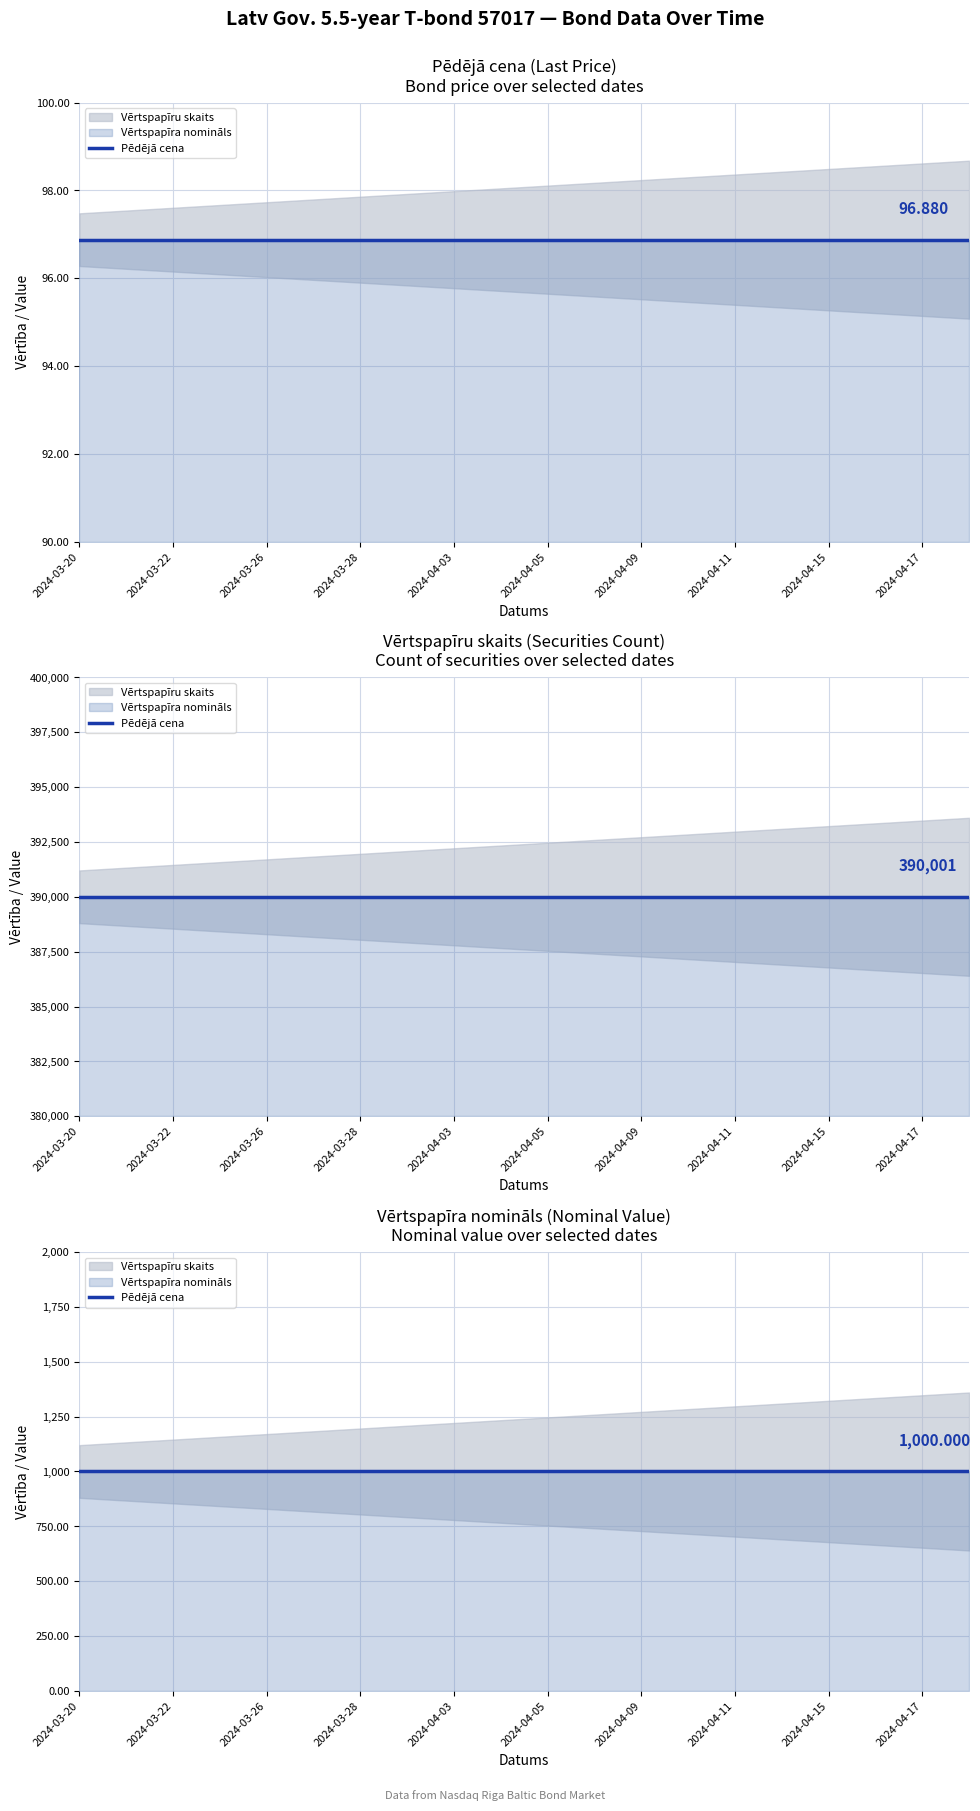

True or false: Vērtspapīru skaits has a value of 390001.0 at 2024-04-16.

True